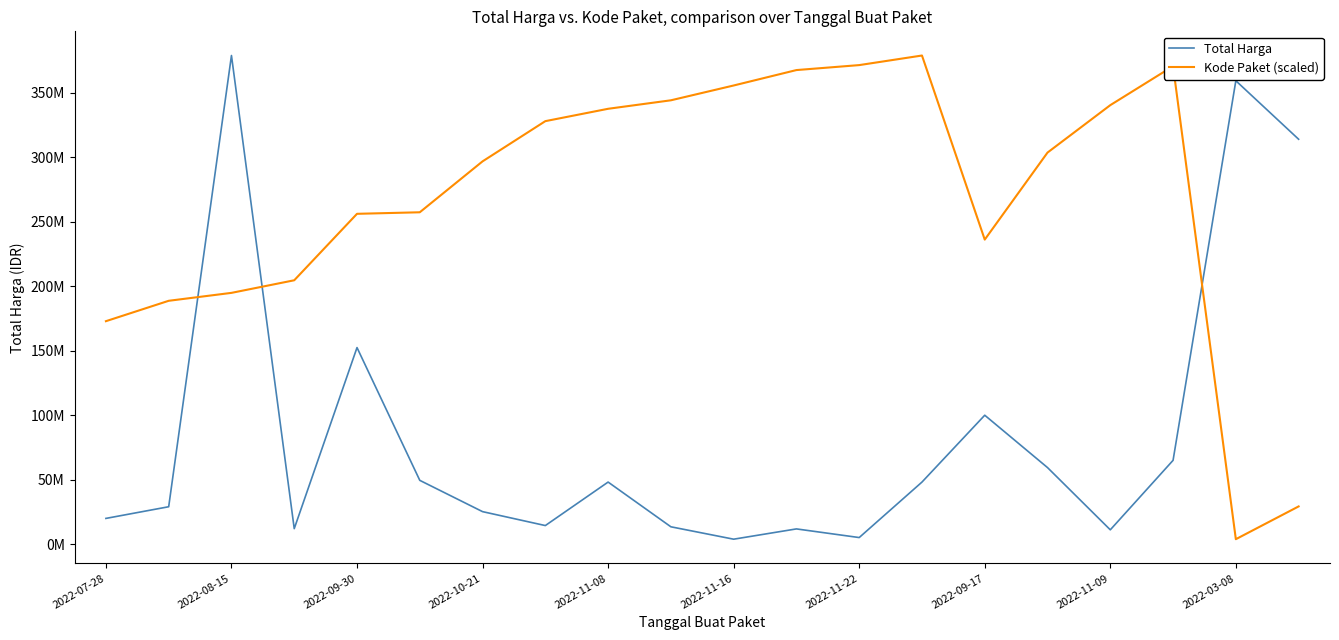

At which label is Kode Paket (scaled) closest to 191450000?

2022-08-15